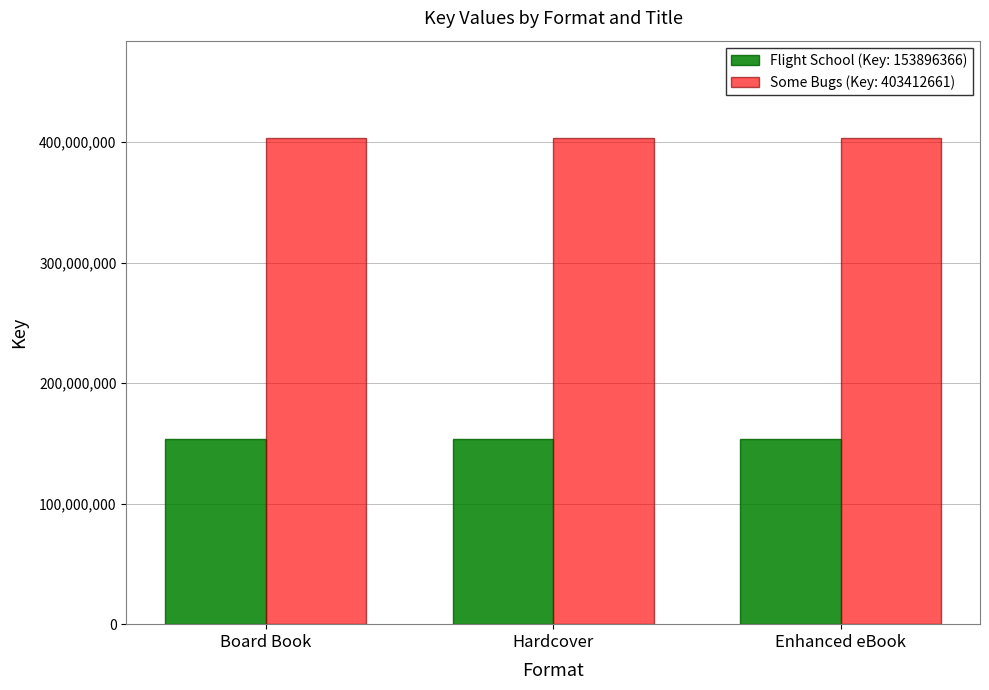

What is the spread (max minus min) of values at Enhanced eBook?

249516295